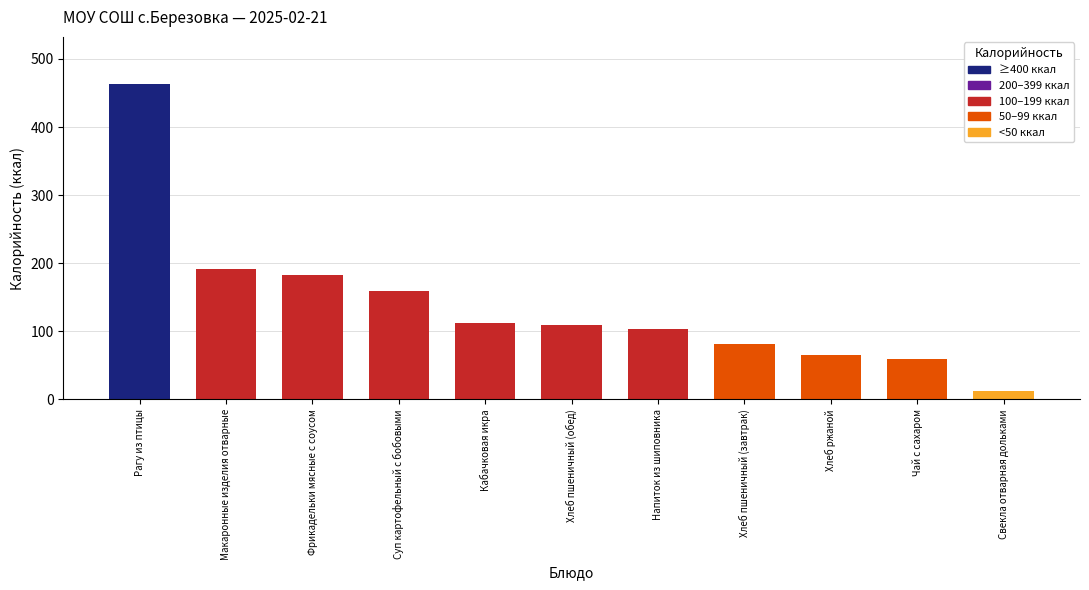

At which label is the value closest to 237?

Макаронные изделия отварные